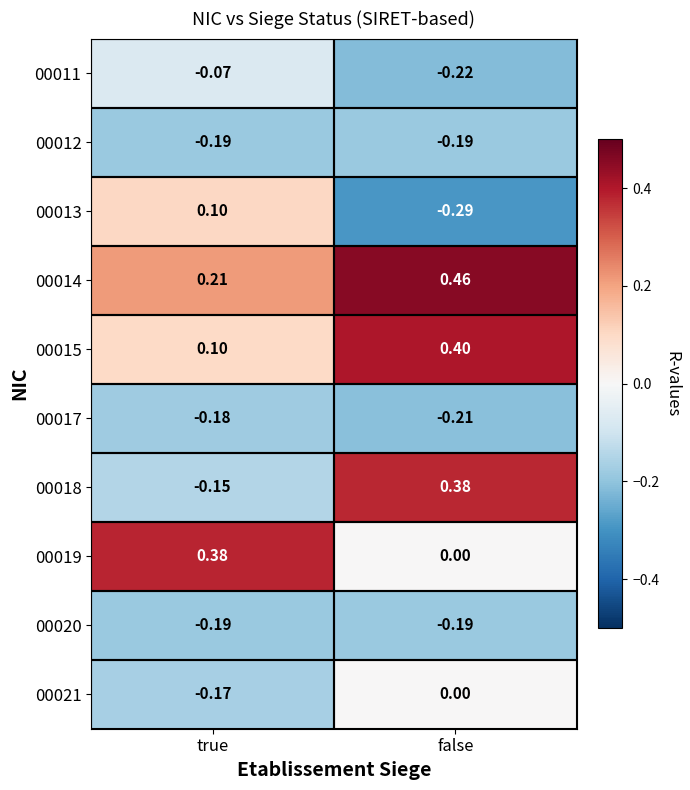

What is the difference between the highest and lowest values at true?

0.6